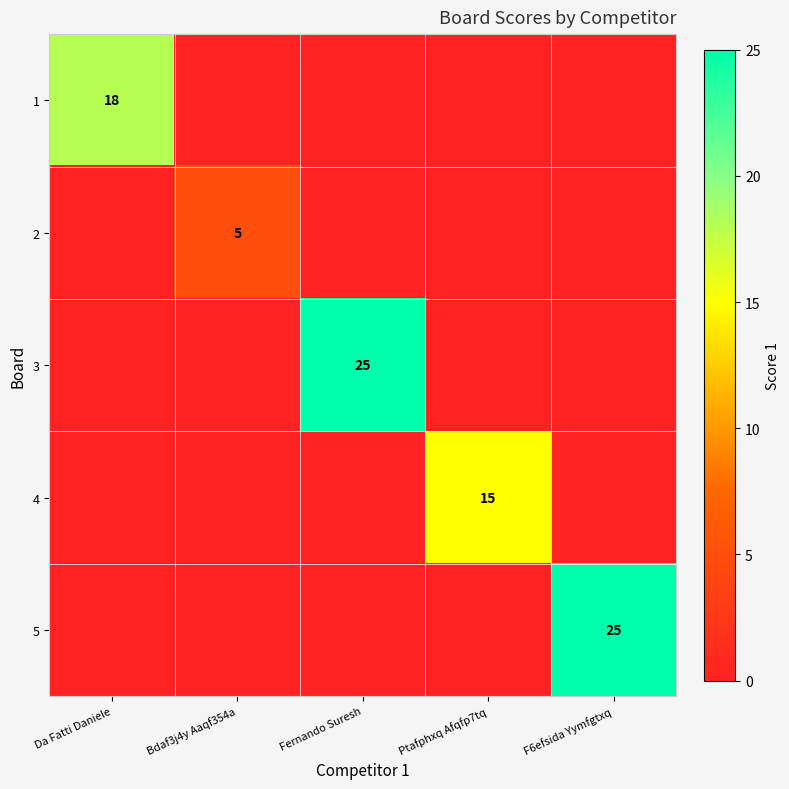

True or false: 3 has a value of 12 at Fernando Suresh.

False